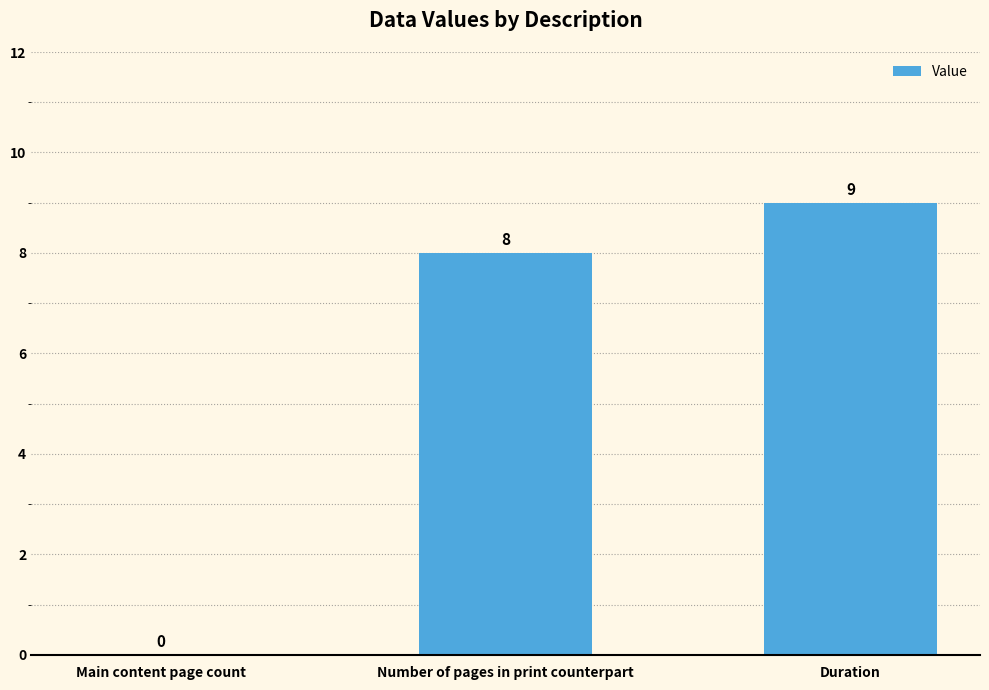

At which label is the value closest to 4?

Main content page count